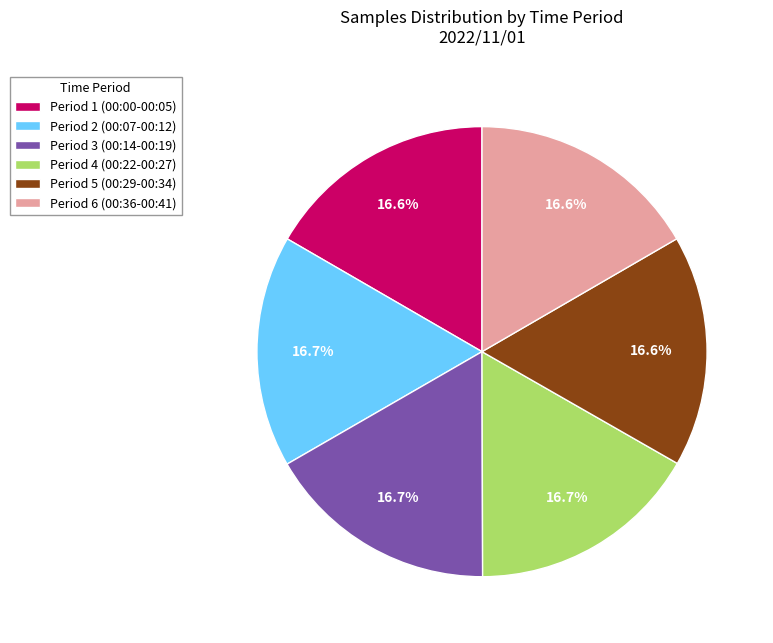

How much of the chart is everything except Period 1 (00:00-00:05)?

83.4%